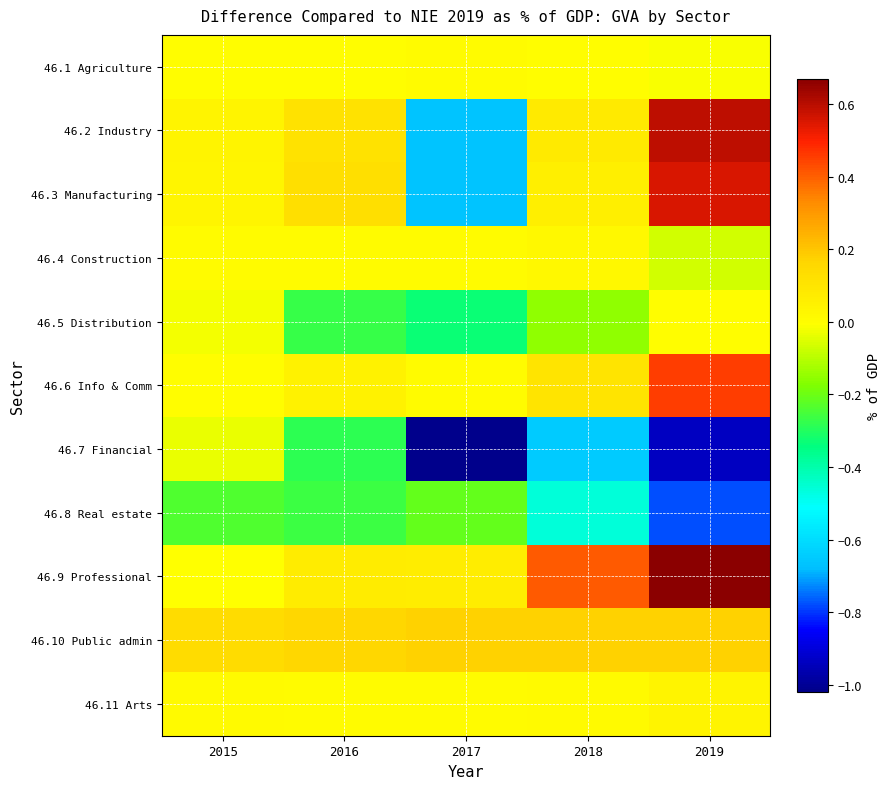

What is the total value across all series at 2018?

-0.4